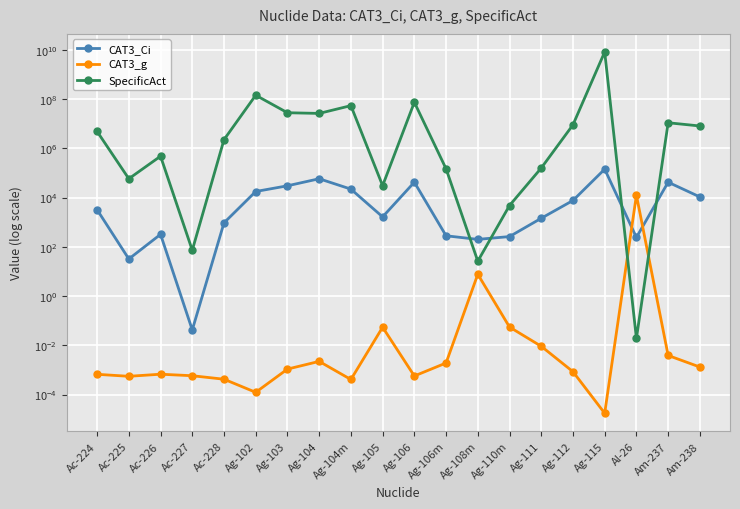

What is the sum of all CAT3_Ci values?

380352.0